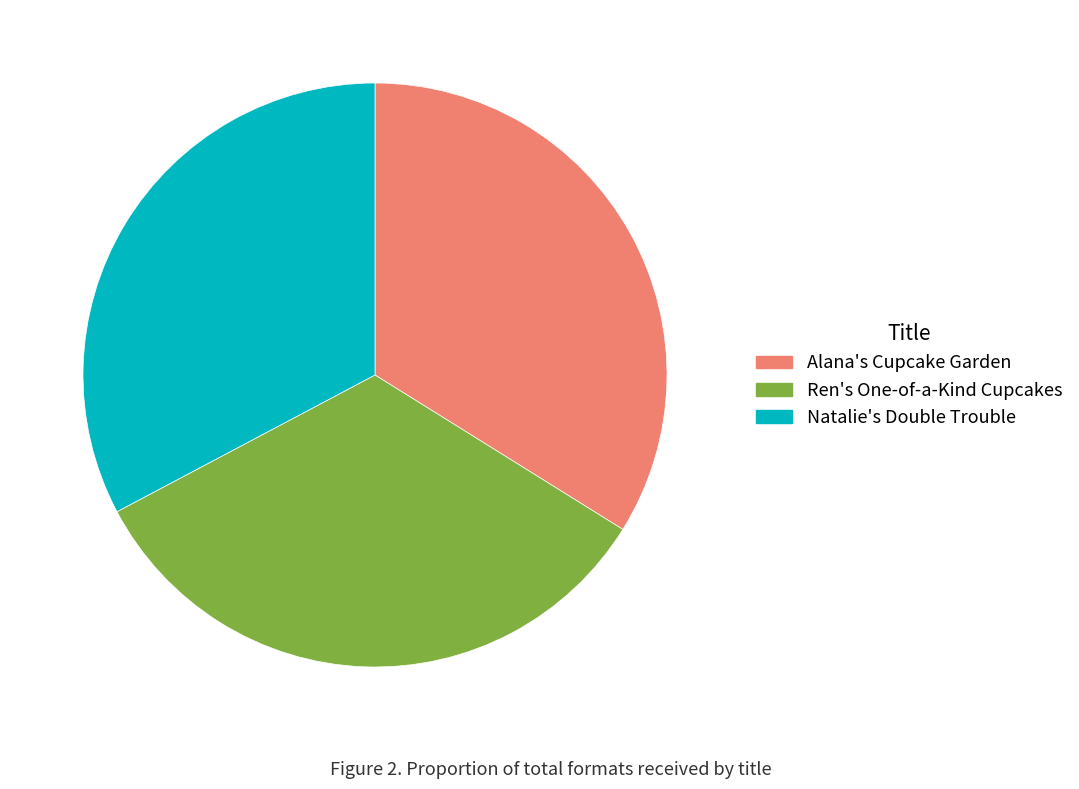

True or false: Ren's One-of-a-Kind Cupcakes accounts for 33% of the total.

True